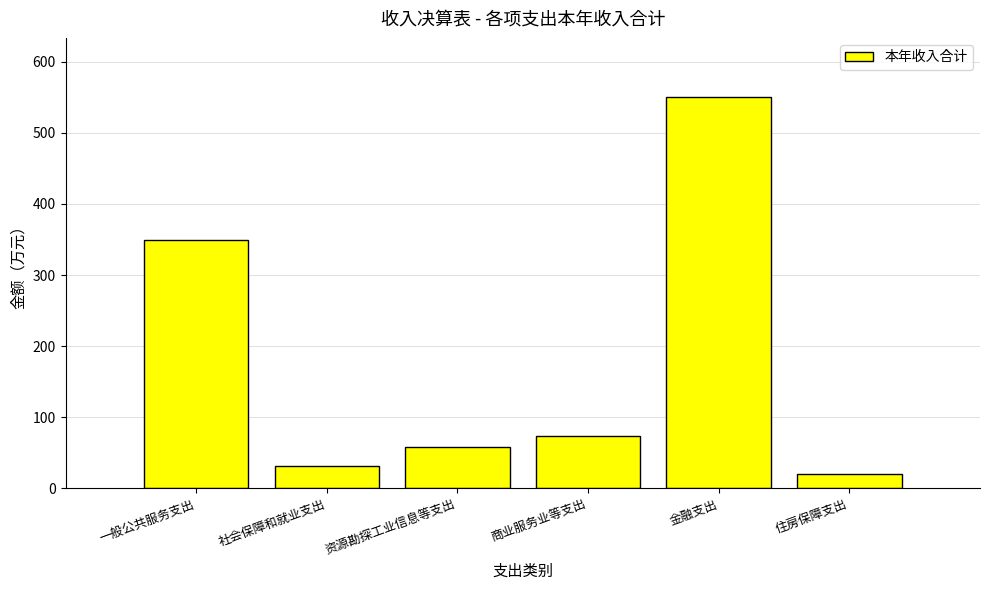

How many values are below 73?

3